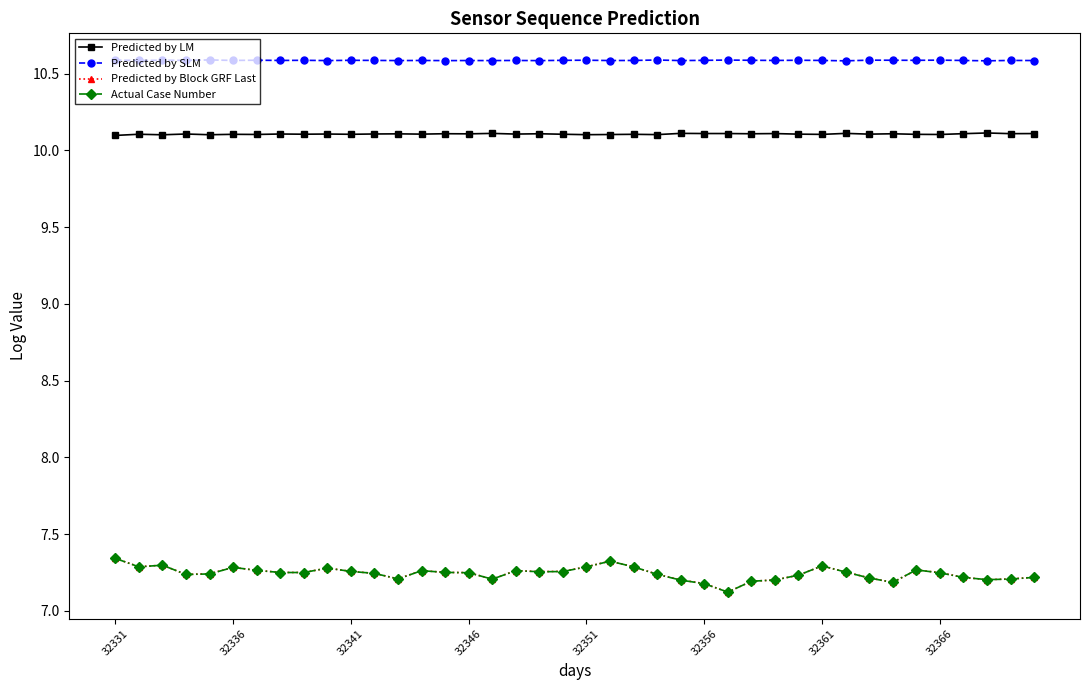

What is the highest value of the Predicted by SLM series?

10.6